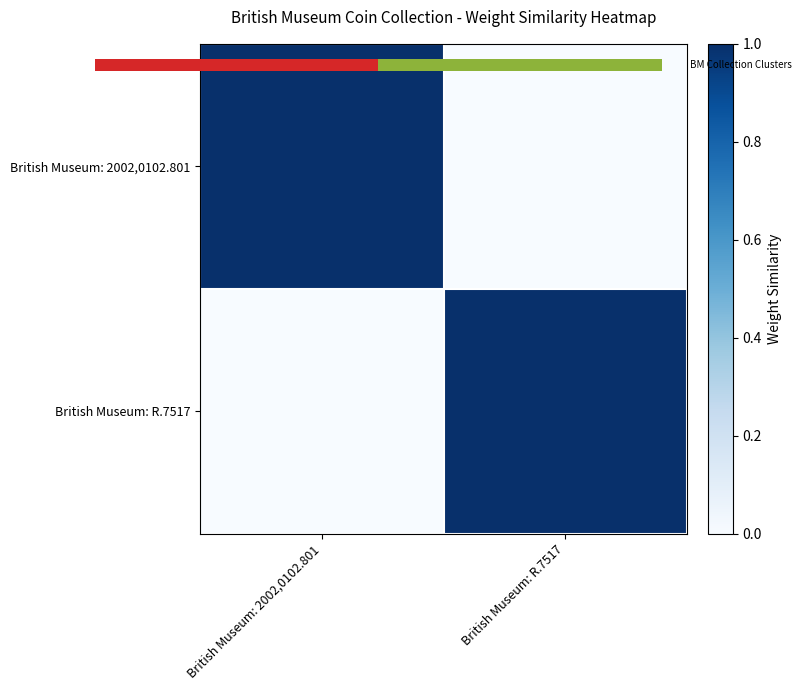

Rank the series at British Museum: 2002,0102.801 from highest to lowest value.

British Museum: 2002,0102.801, British Museum: R.7517